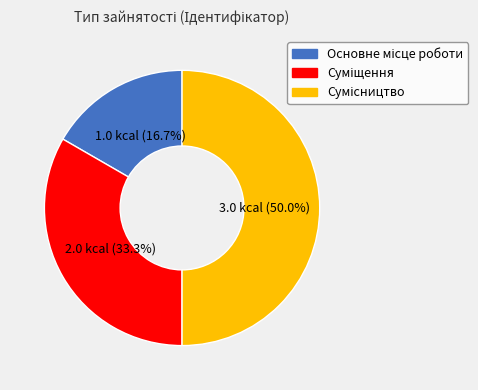

To the nearest percent, what portion does Суміщення represent?

33%